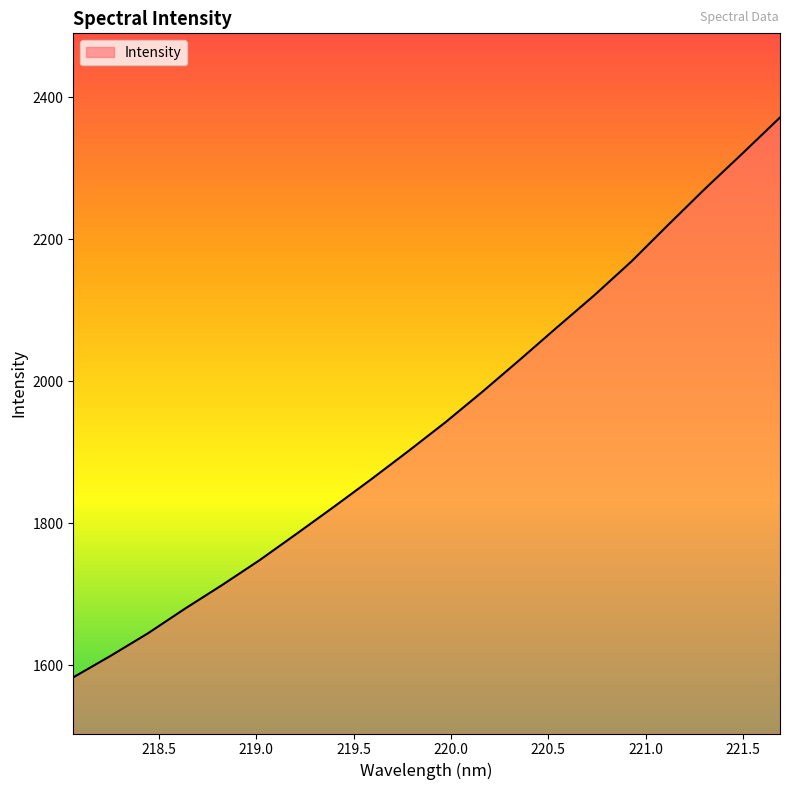

How many lines are shown in the chart?

1